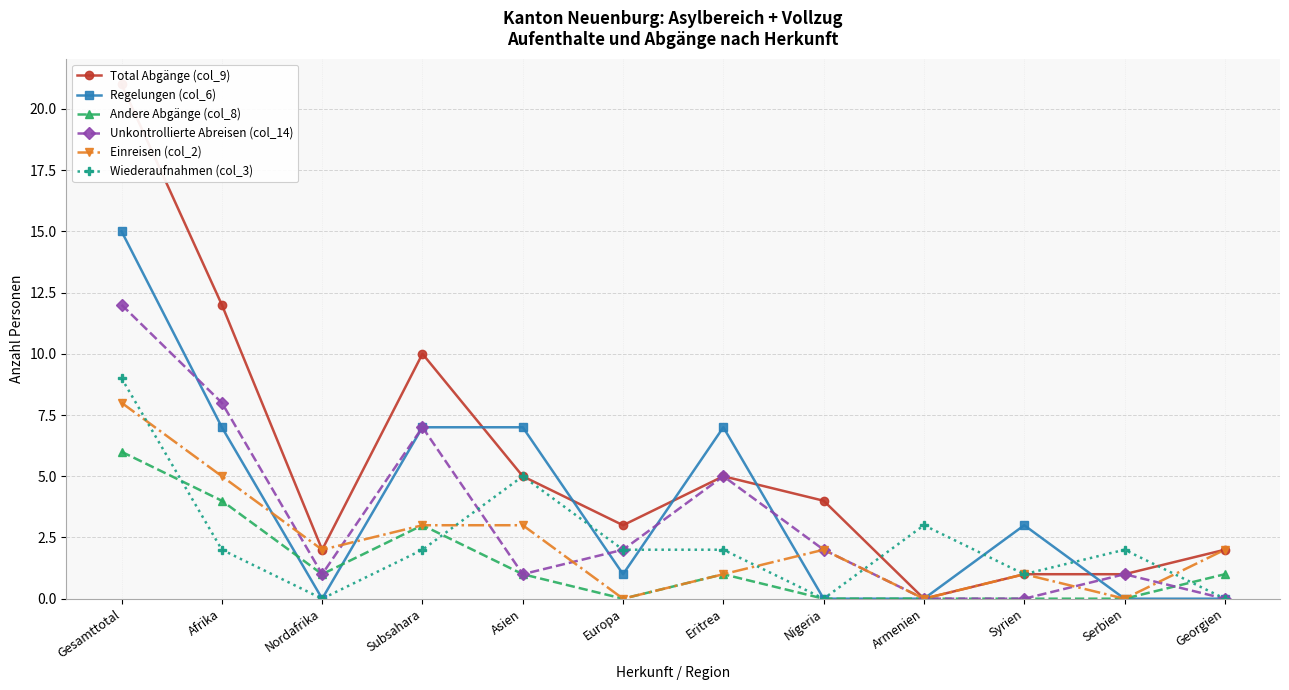

Reading left to right, what are all the values shown in this chart?

Total Abgänge (col_9): Gesamttotal=21	Afrika=12	Nordafrika=2	Subsahara=10	Asien=5	Europa=3	Eritrea=5	Nigeria=4	Armenien=0	Syrien=1	Serbien=1	Georgien=2
Regelungen (col_6): Gesamttotal=15	Afrika=7	Nordafrika=0	Subsahara=7	Asien=7	Europa=1	Eritrea=7	Nigeria=0	Armenien=0	Syrien=3	Serbien=0	Georgien=0
Andere Abgänge (col_8): Gesamttotal=6	Afrika=4	Nordafrika=1	Subsahara=3	Asien=1	Europa=0	Eritrea=1	Nigeria=0	Armenien=0	Syrien=0	Serbien=0	Georgien=1
Unkontrollierte Abreisen (col_14): Gesamttotal=12	Afrika=8	Nordafrika=1	Subsahara=7	Asien=1	Europa=2	Eritrea=5	Nigeria=2	Armenien=0	Syrien=0	Serbien=1	Georgien=0
Einreisen (col_2): Gesamttotal=8	Afrika=5	Nordafrika=2	Subsahara=3	Asien=3	Europa=0	Eritrea=1	Nigeria=2	Armenien=0	Syrien=1	Serbien=0	Georgien=2
Wiederaufnahmen (col_3): Gesamttotal=9	Afrika=2	Nordafrika=0	Subsahara=2	Asien=5	Europa=2	Eritrea=2	Nigeria=0	Armenien=3	Syrien=1	Serbien=2	Georgien=0